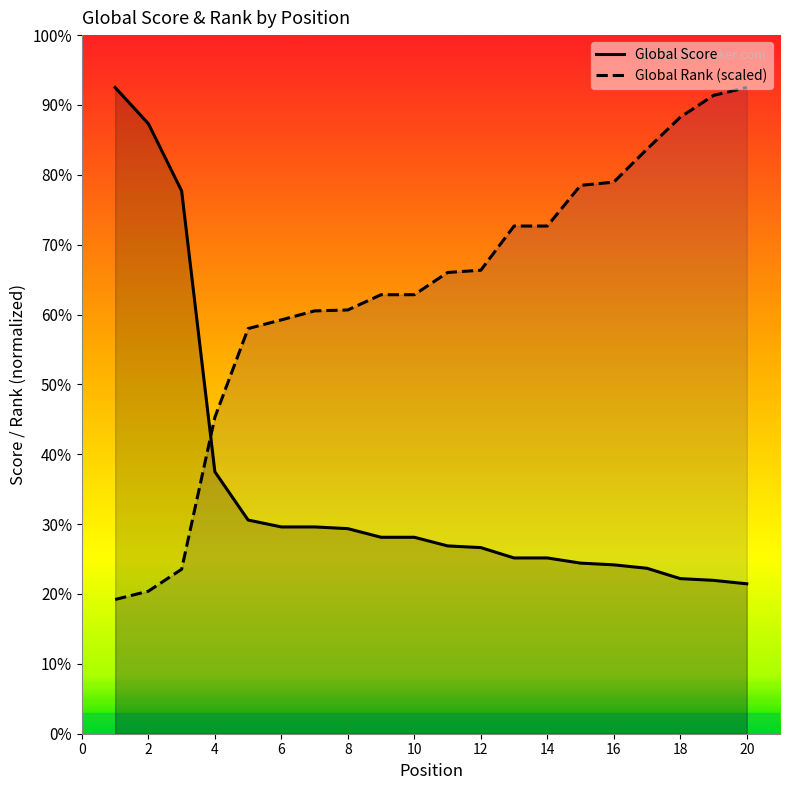

Where is Global Rank (scaled) nearest to the value 223?

8